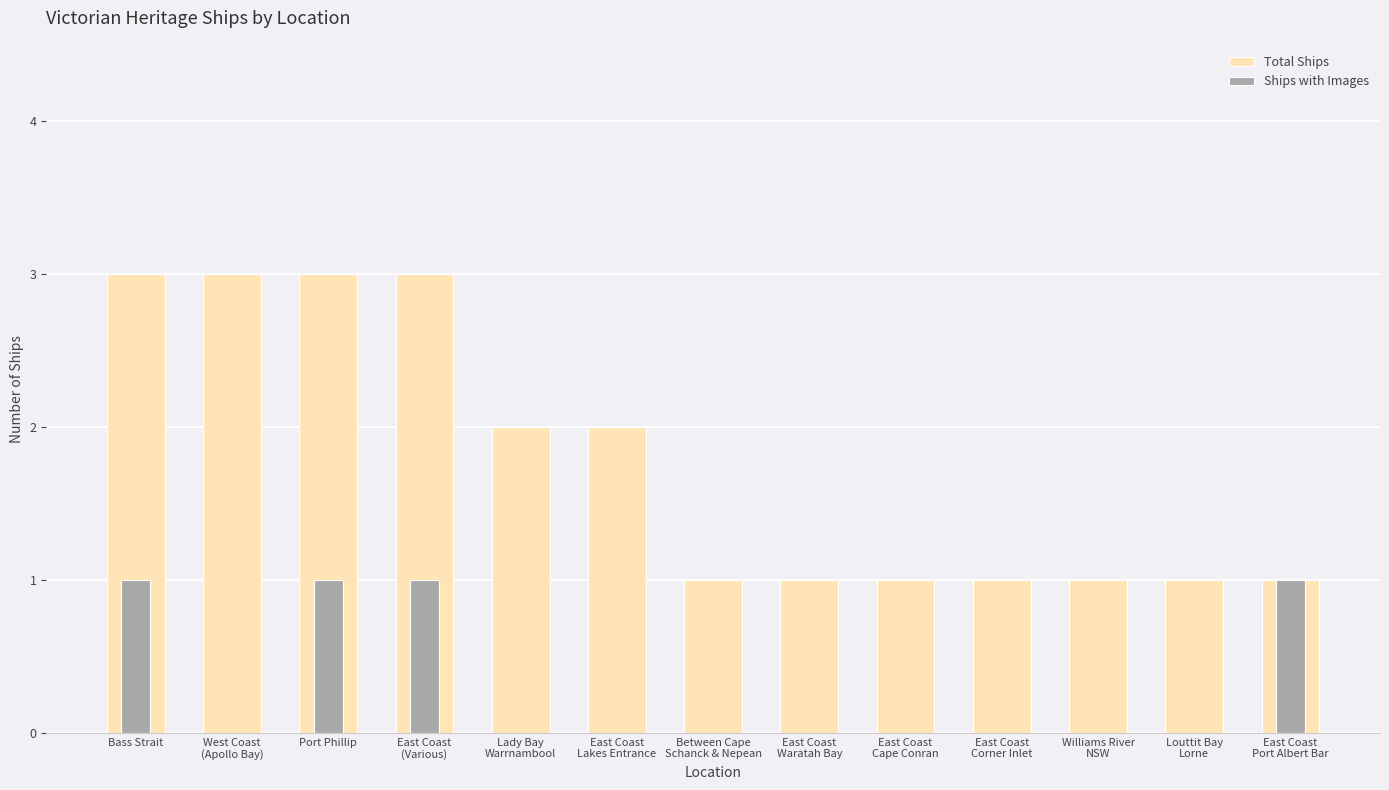

How many bars are there in each group?

2